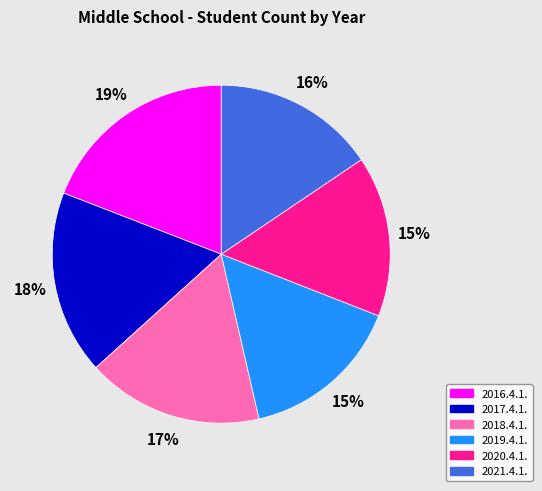

What is the largest slice in the pie chart?

2016.4.1.